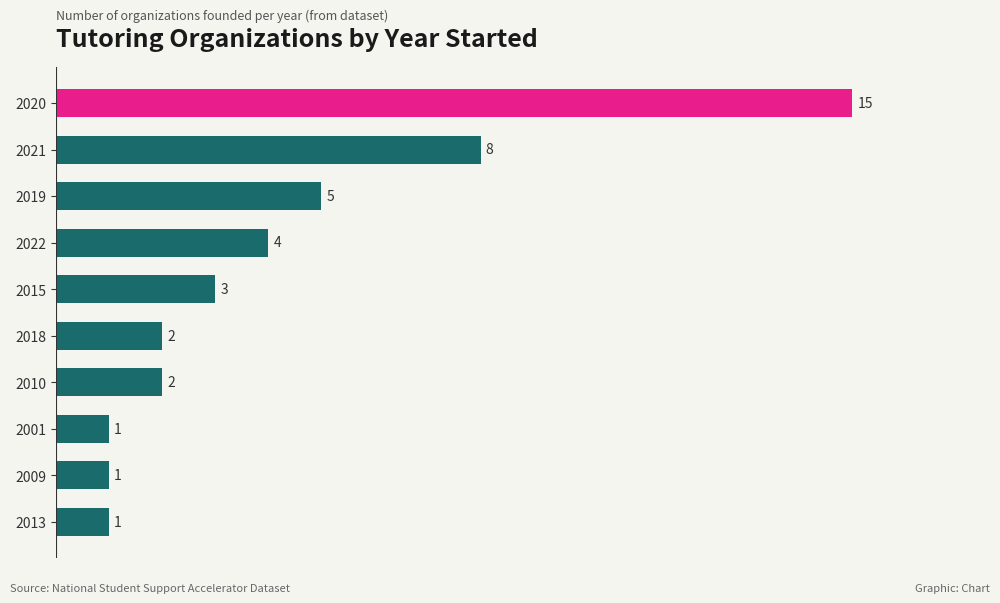

True or false: the data shows 2 at 2010.

True